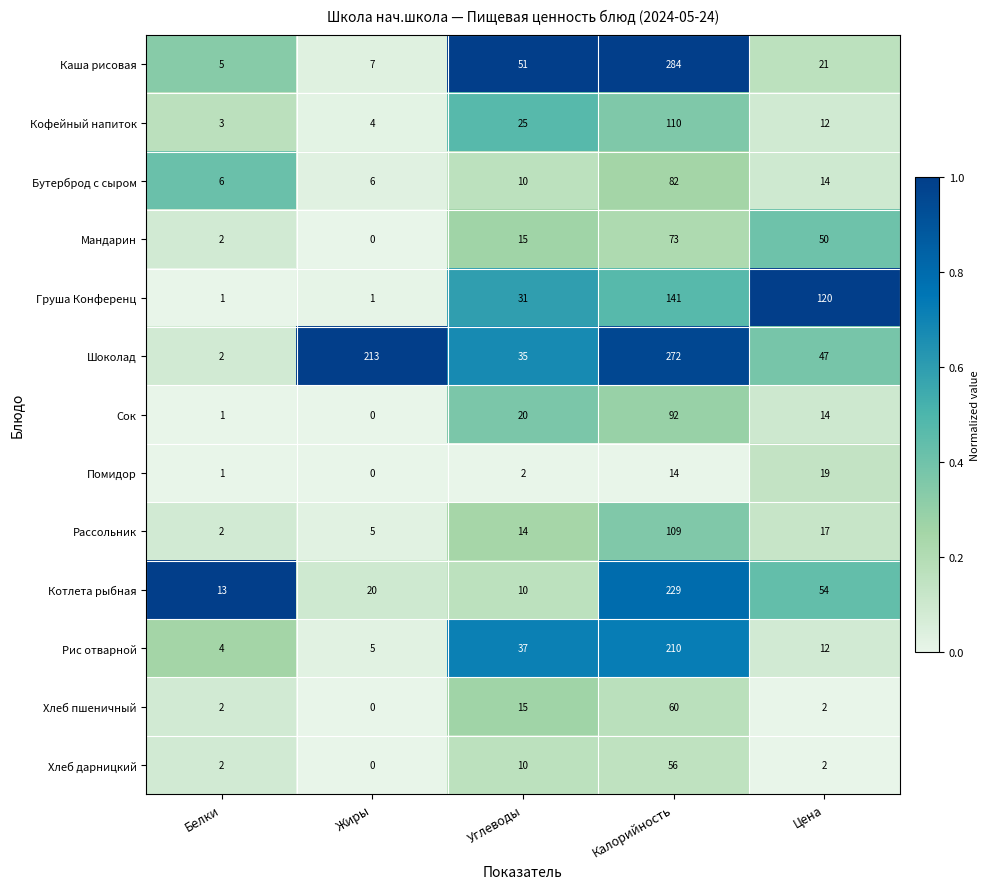

What is the difference between the maximum and minimum values in the Шоколад series?

270